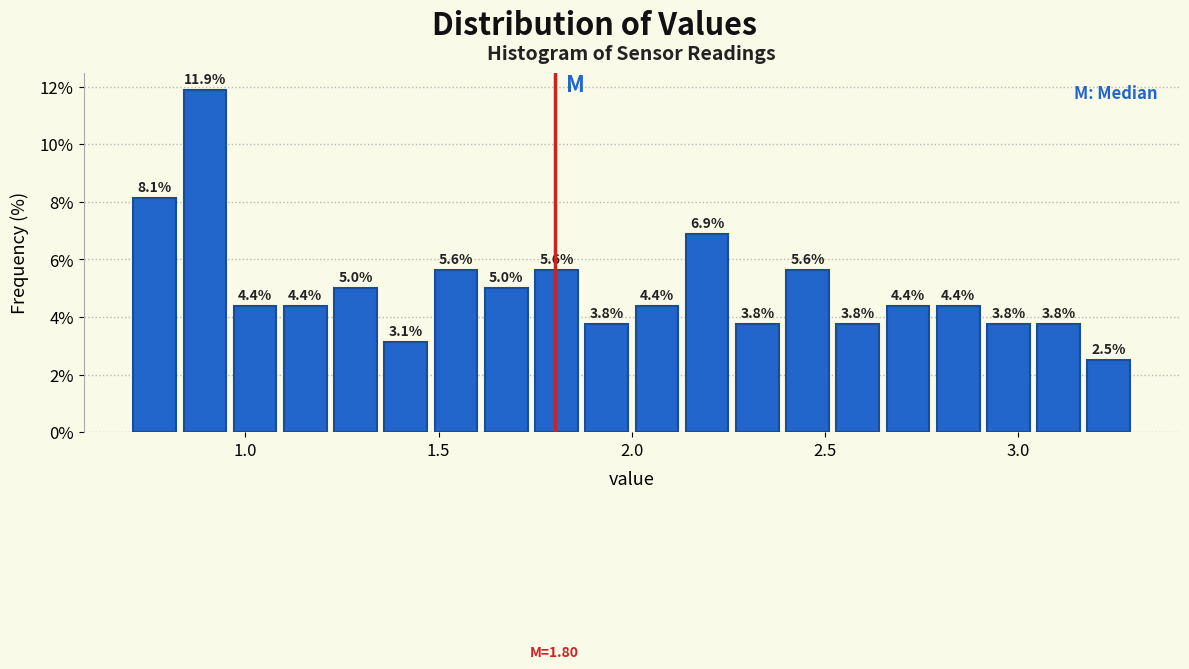

Read against the x-axis, roughly where is the centre of the tallest bar?

0.90